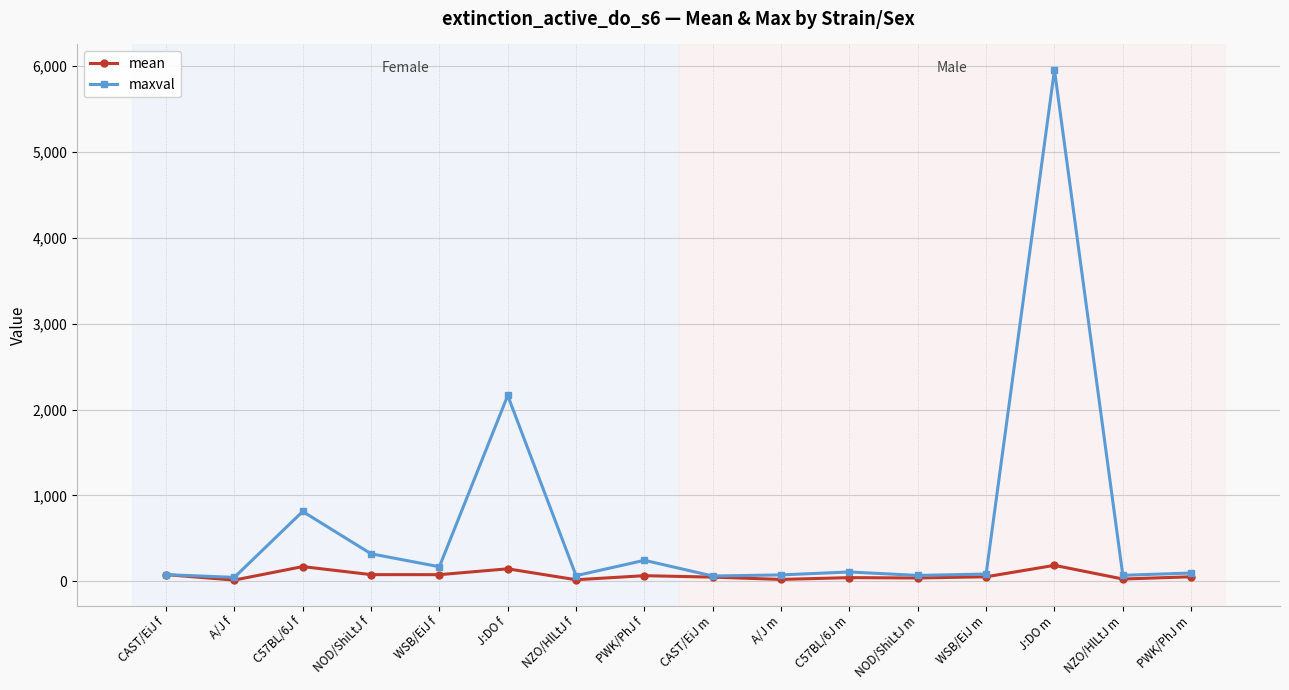

What is the highest value of the mean series?

185.4